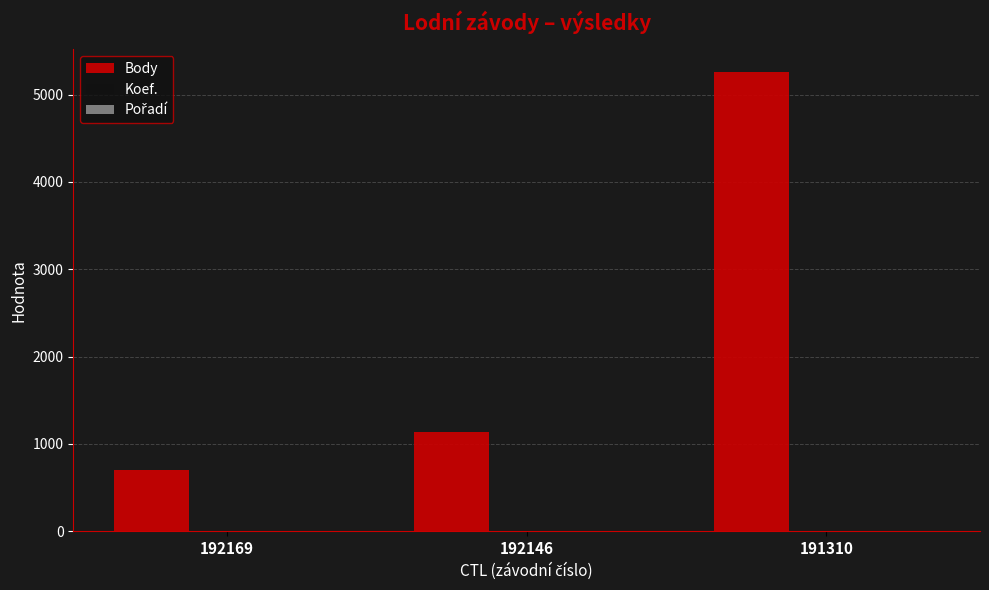

Are the bars horizontal?

No